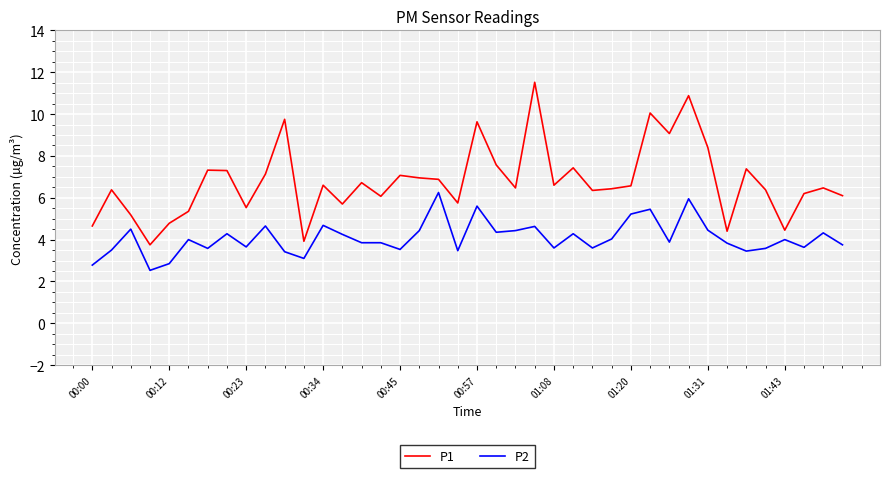

True or false: P2 and P1 intersect in this chart.

False